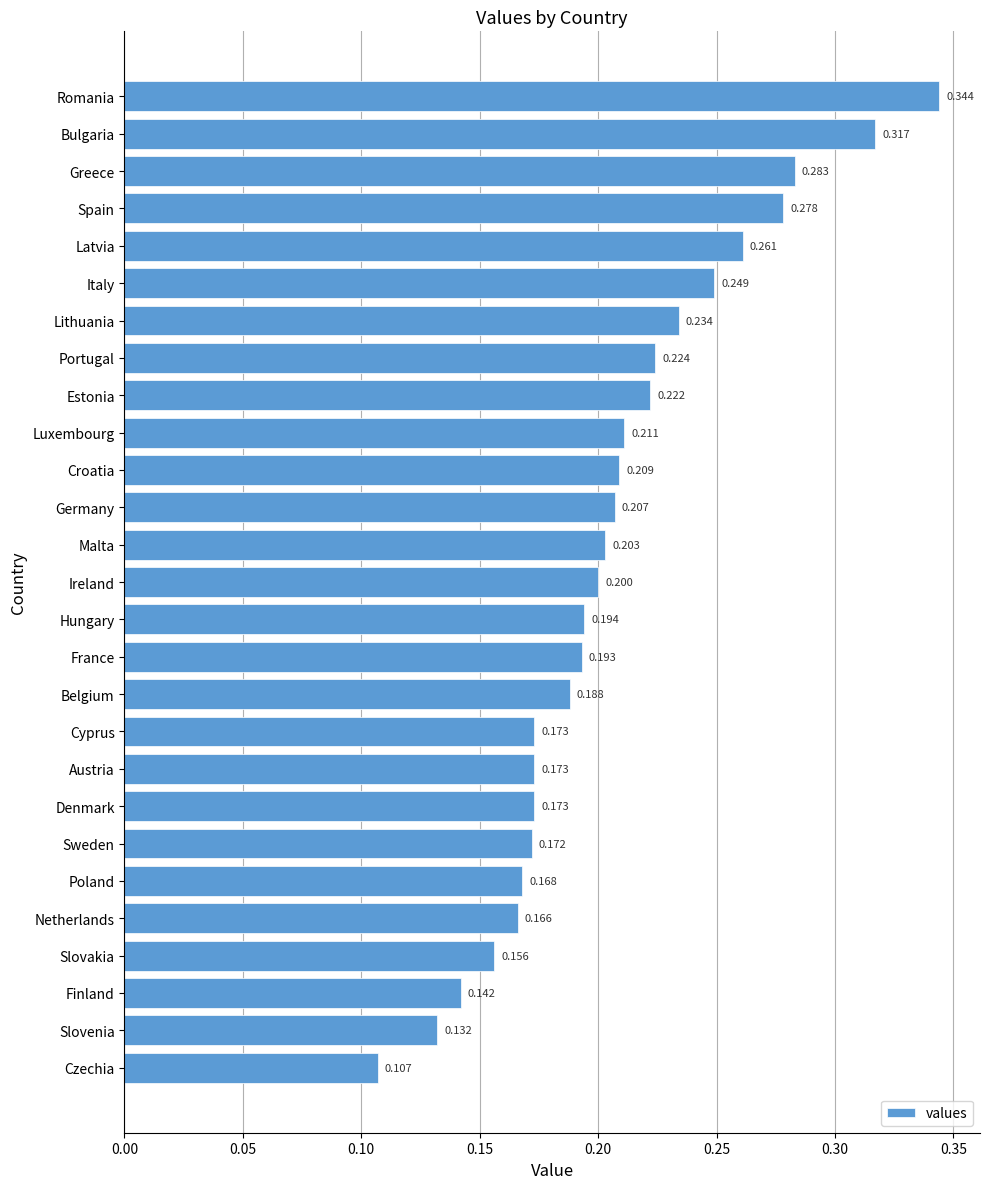

Between Romania and Netherlands, which is larger?

Romania